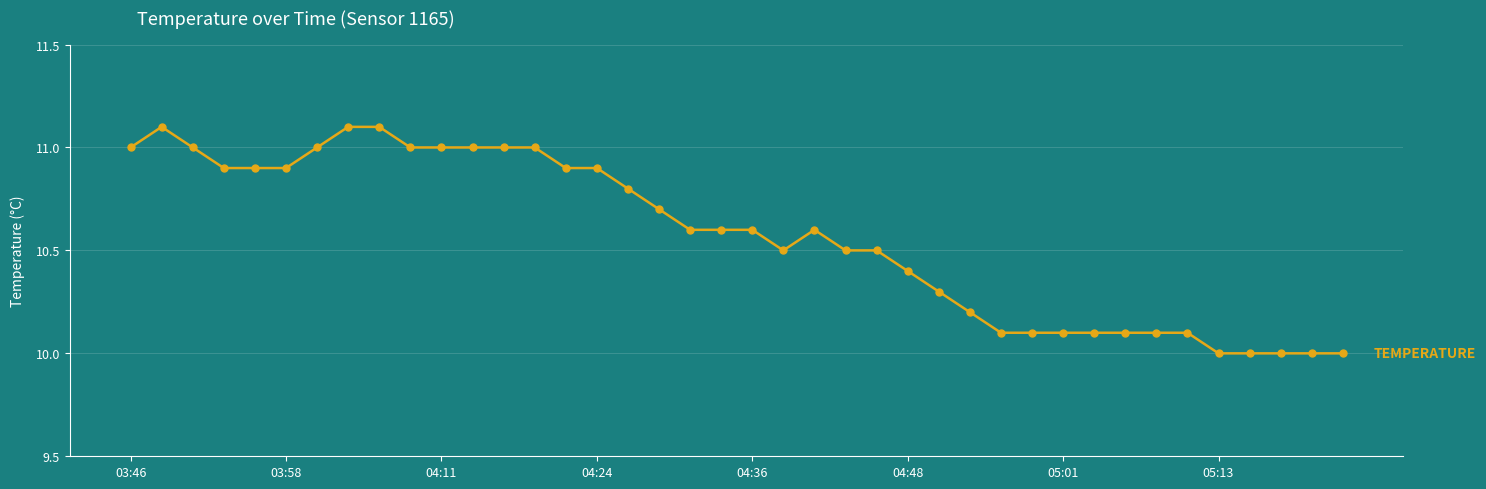

What is the difference between the maximum and minimum values?

1.1